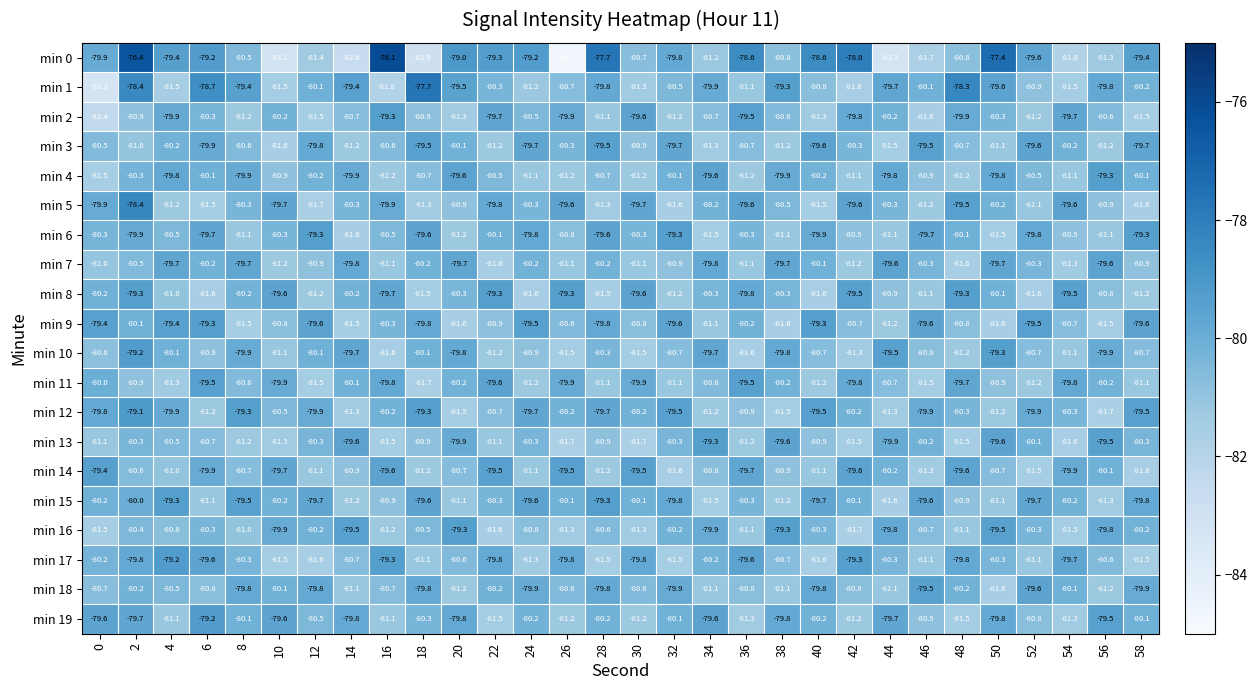

The value of min 4 at 32 is -110.7. True or false?

False